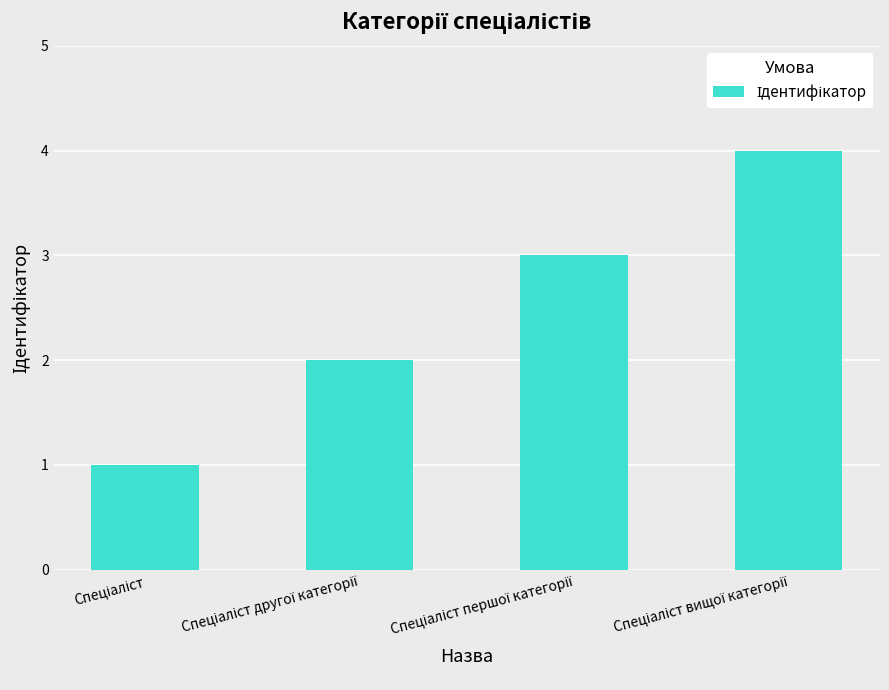

What is the minimum value shown in the chart?

1